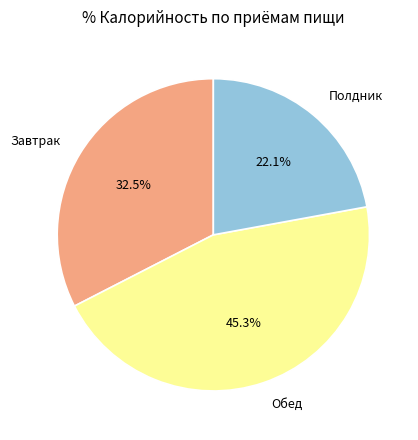

Is Полдник the majority of the pie?

No